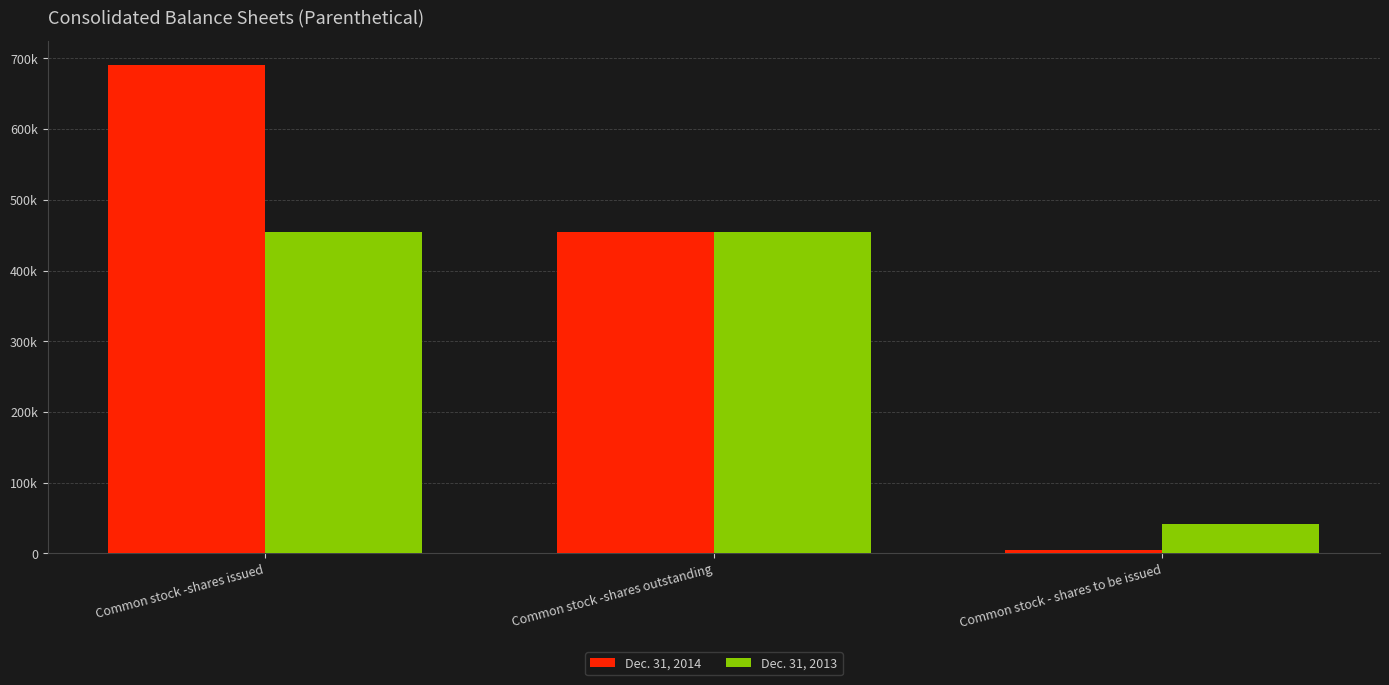

What is the approximate value of Dec. 31, 2013 at Common stock -shares outstanding?

454710